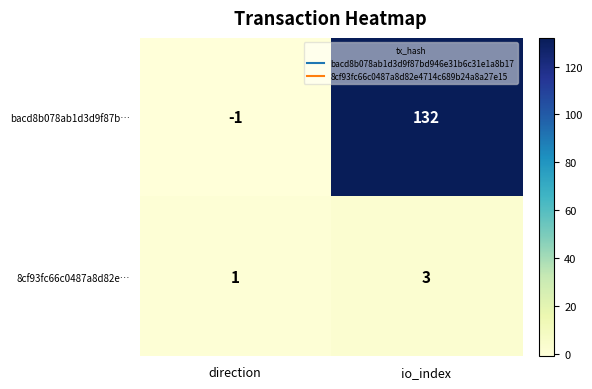

Reading right to left, transcribe all the data shown in this chart.

bacd8b078ab1d3d9f87b…: 132	-1
8cf93fc66c0487a8d82e…: 3	1